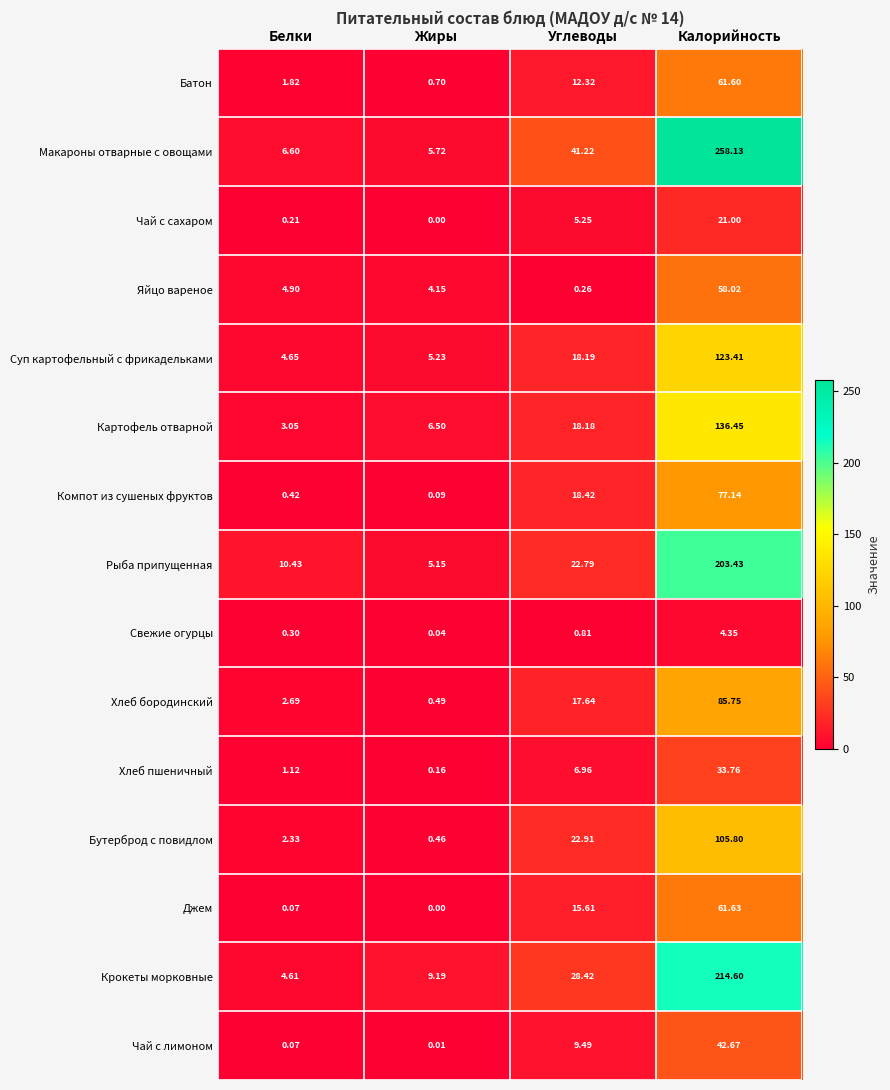

Where does the Джем series first go above 15?

Углеводы